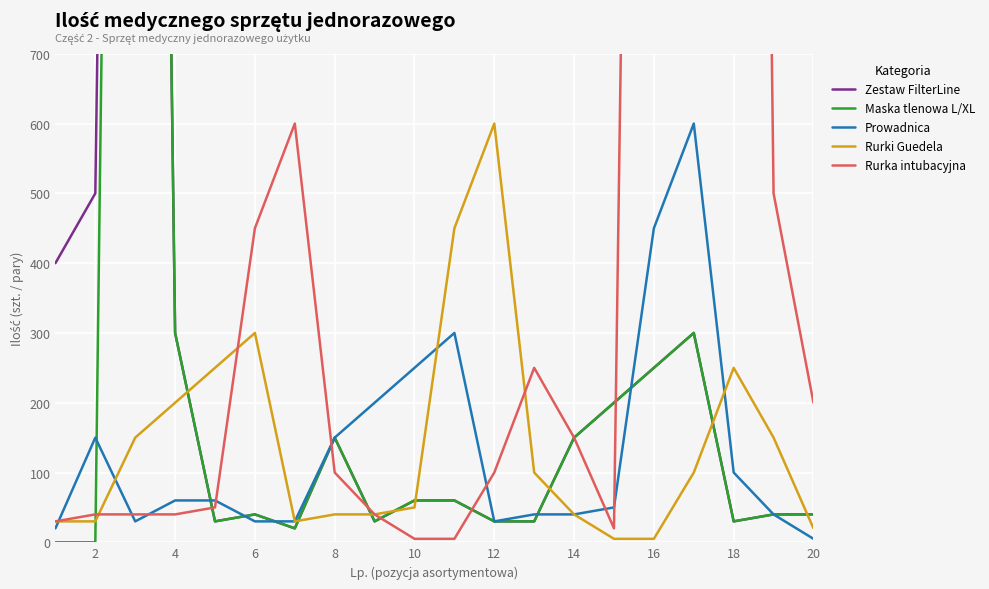

Is it true that Prowadnica equals 60 at 4?

True